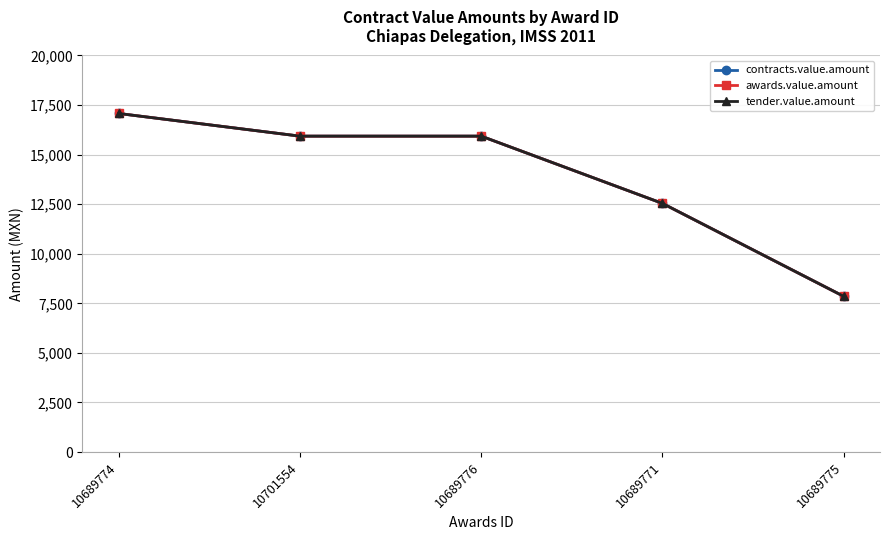

True or false: awards.value.amount and tender.value.amount cross at least once.

False